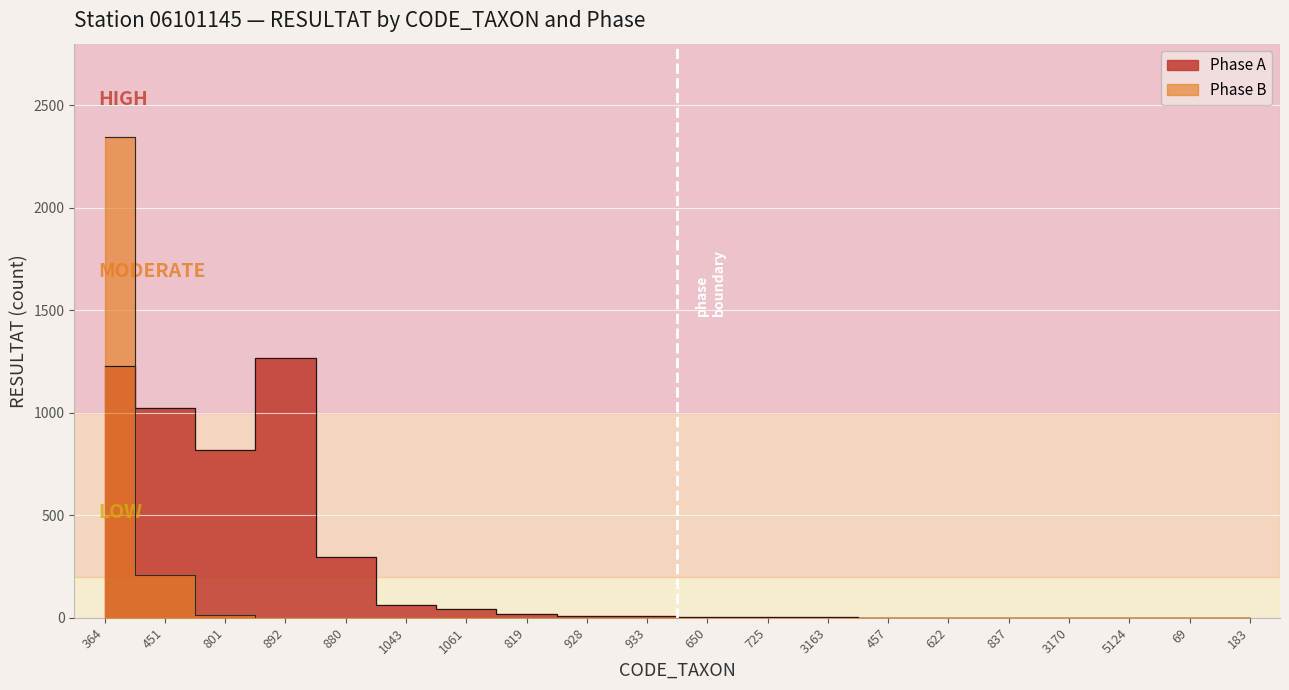

What is the label of the 20th point from the right?

364